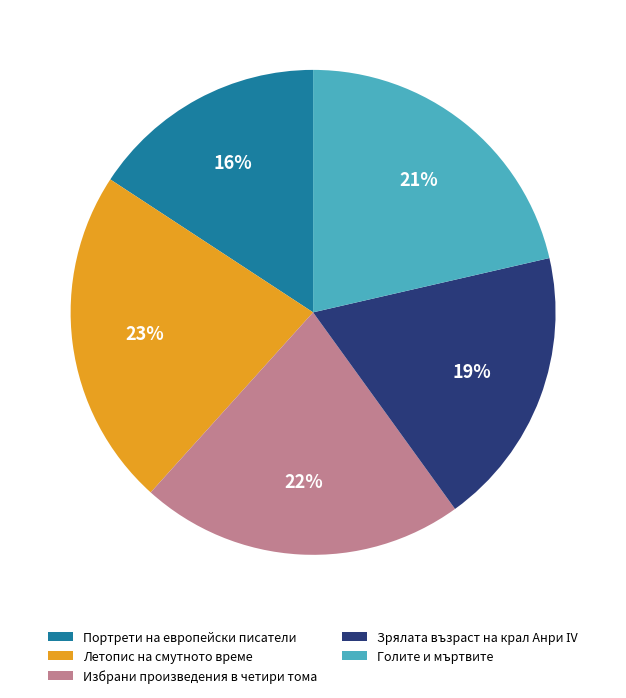

How many slices are in this pie chart?

5